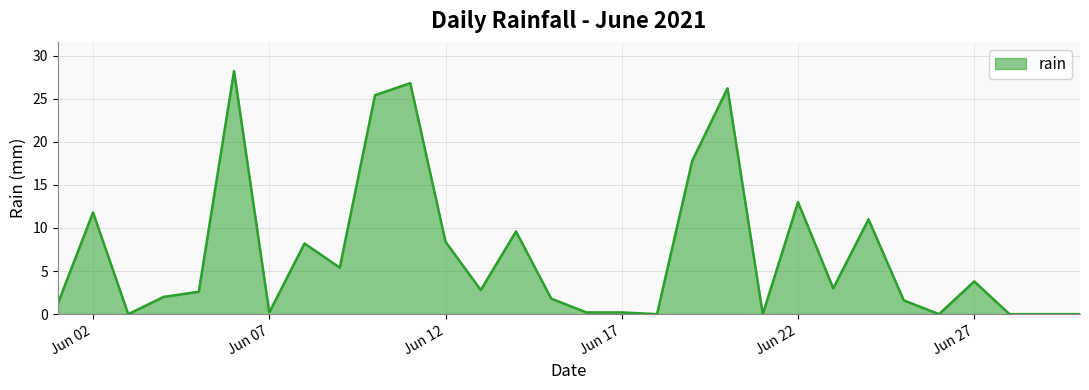

What is the greatest value displayed?

28.2